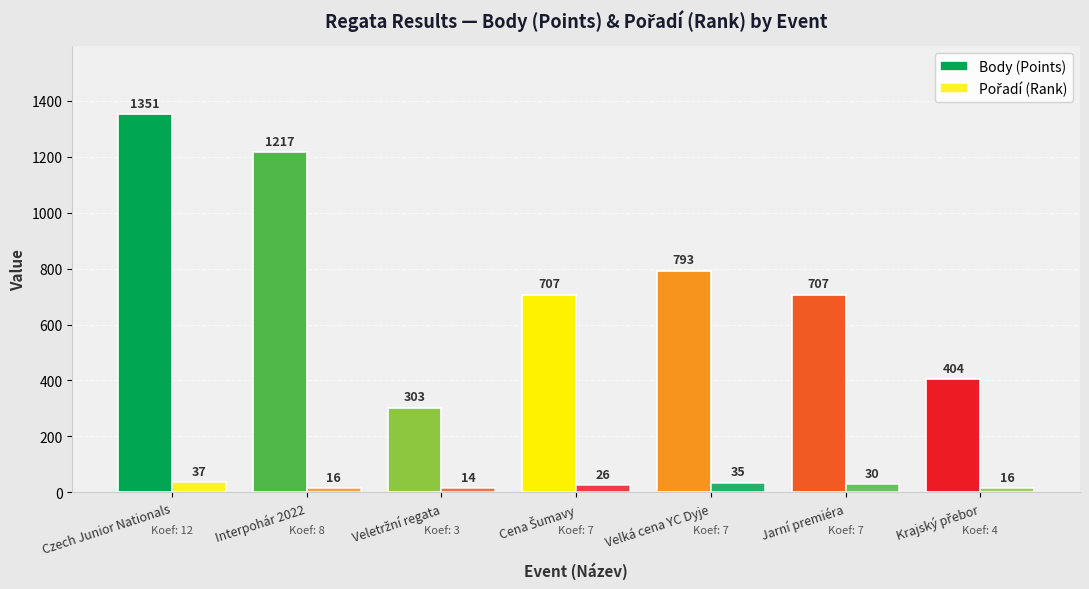

How many series are shown in this chart?

2